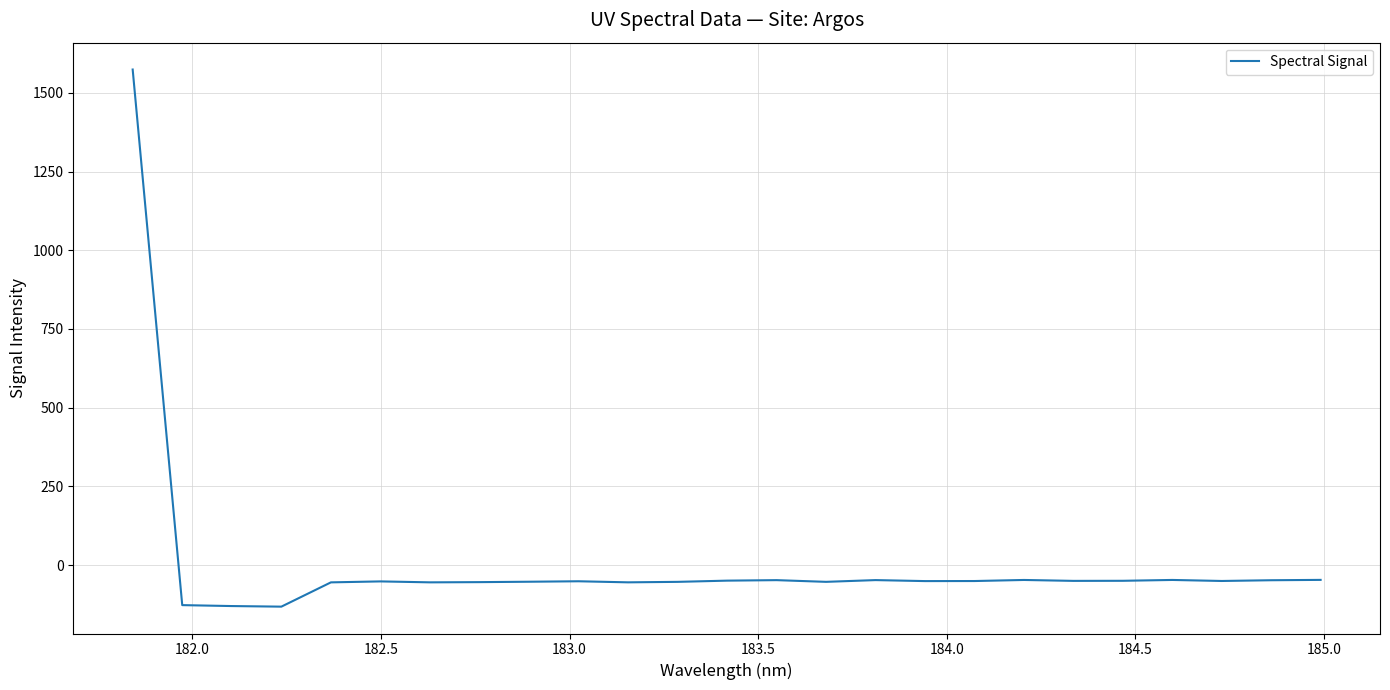

What is the difference between the maximum and minimum values?

1705.3